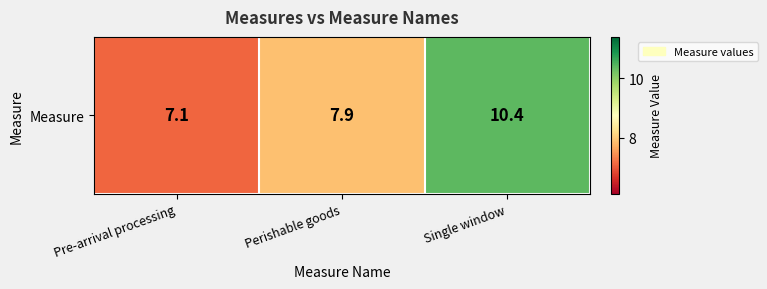

Reading left to right, list all the values displayed in this chart.

Pre-arrival processing=7.1	Perishable goods=7.9	Single window=10.4